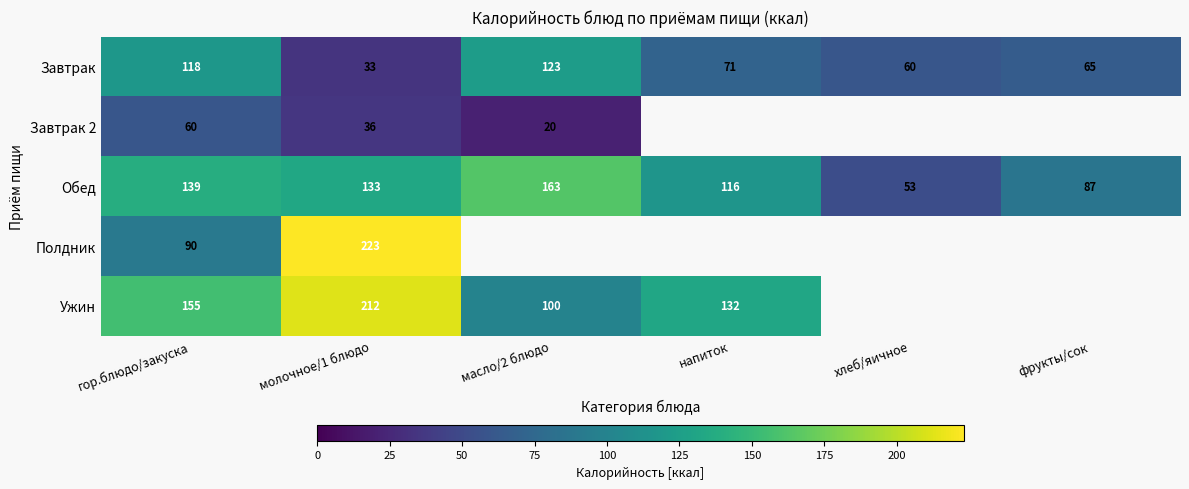

Is the value of Завтрак 2 at молочное/1 блюдо greater than the value of Полдник at молочное/1 блюдо?

No